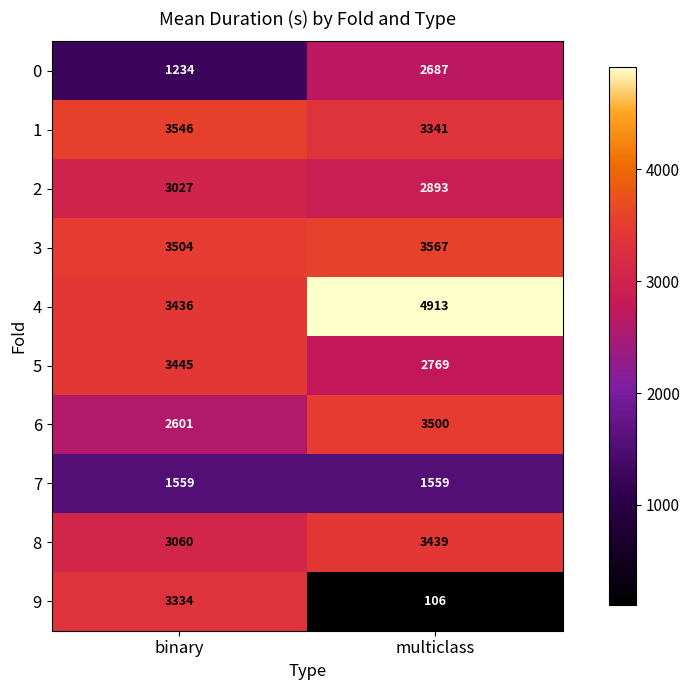

Is it true that 0 equals 4510 at multiclass?

False